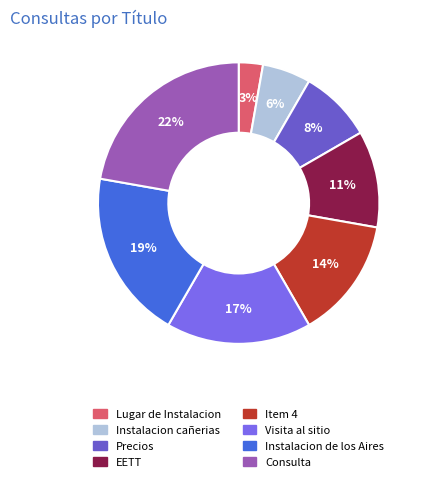

Which slice is the largest?

Consulta